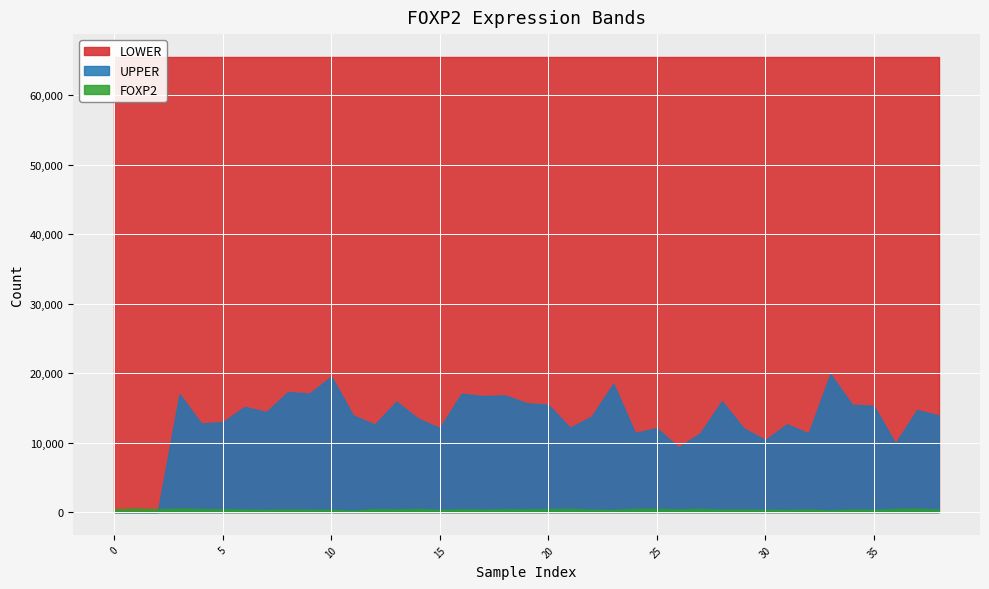

Is the value of LOWER at 10 greater than the value of FOXP2 at 38?

Yes